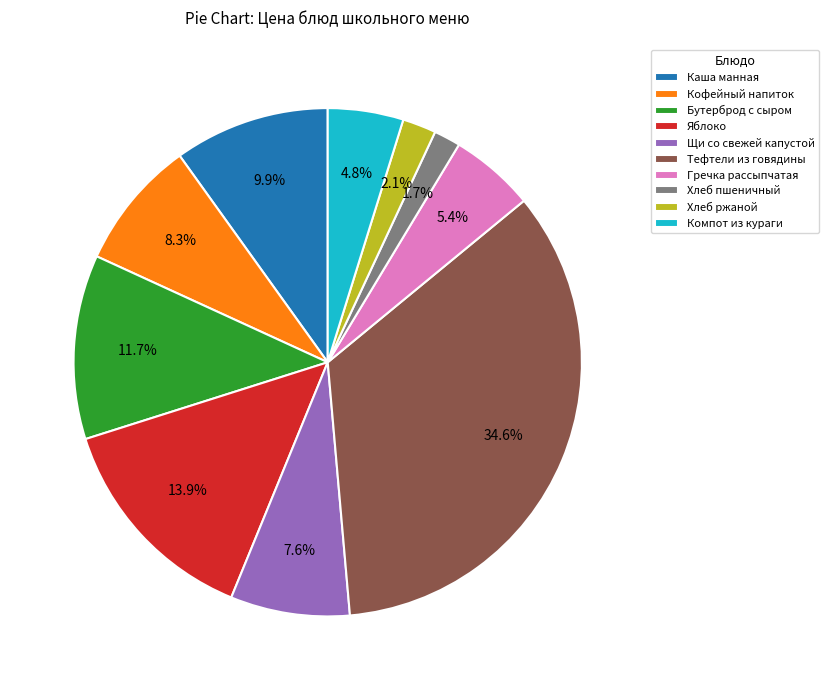

What percentage is the Хлеб ржаной slice, to the nearest percent?

2%